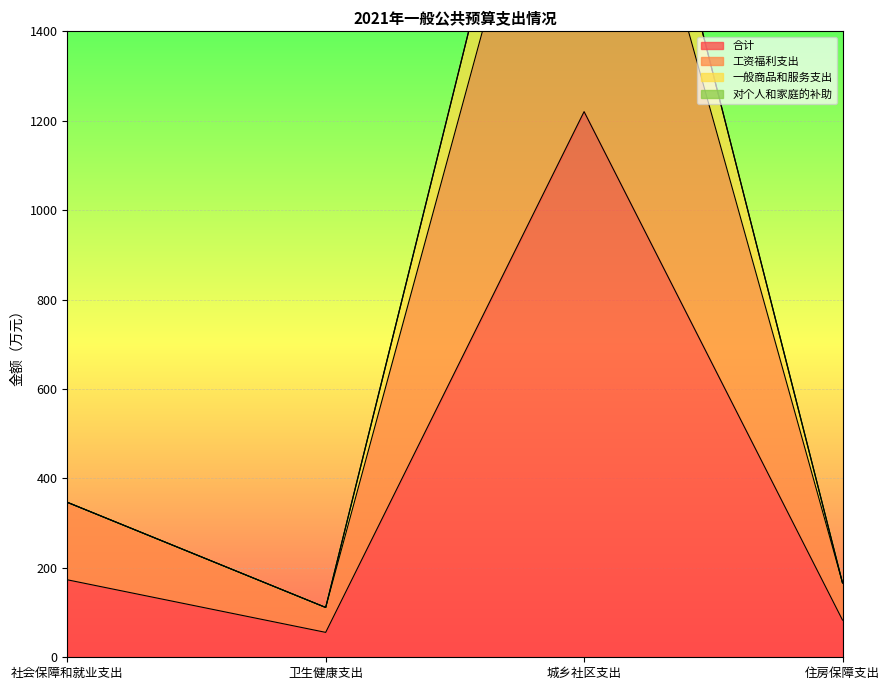

Where is the first local maximum for 一般商品和服务支出?

城乡社区支出